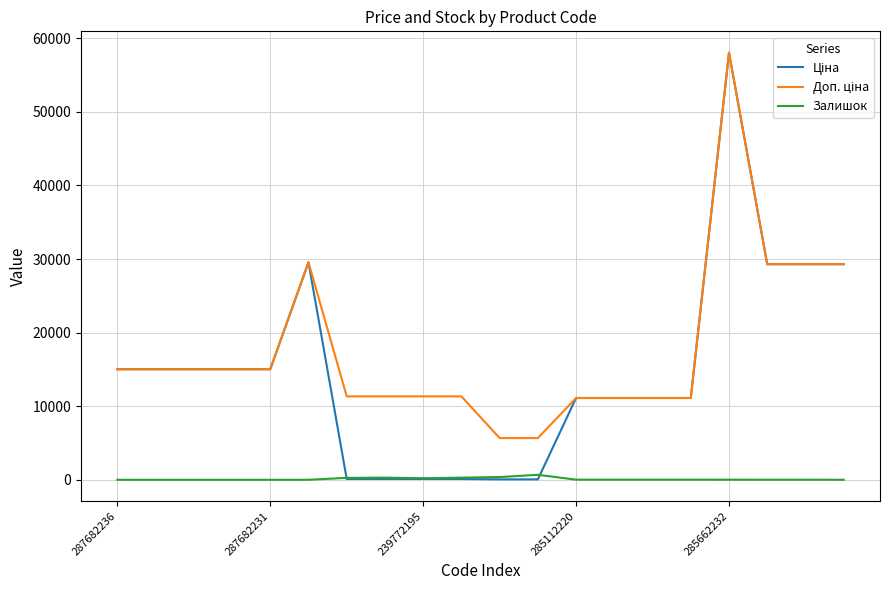

At which category does Доп. ціна reach its first local peak?

5